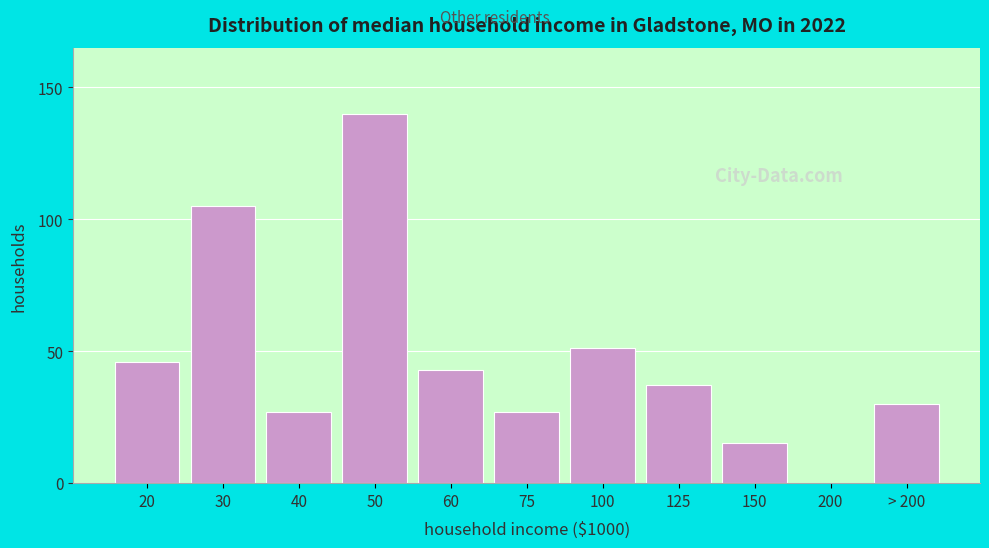

Reading left to right, what are all the values shown in this chart?

20=46	30=105	40=27	50=140	60=43	75=27	100=51	125=37	150=15	200=0	> 200=30